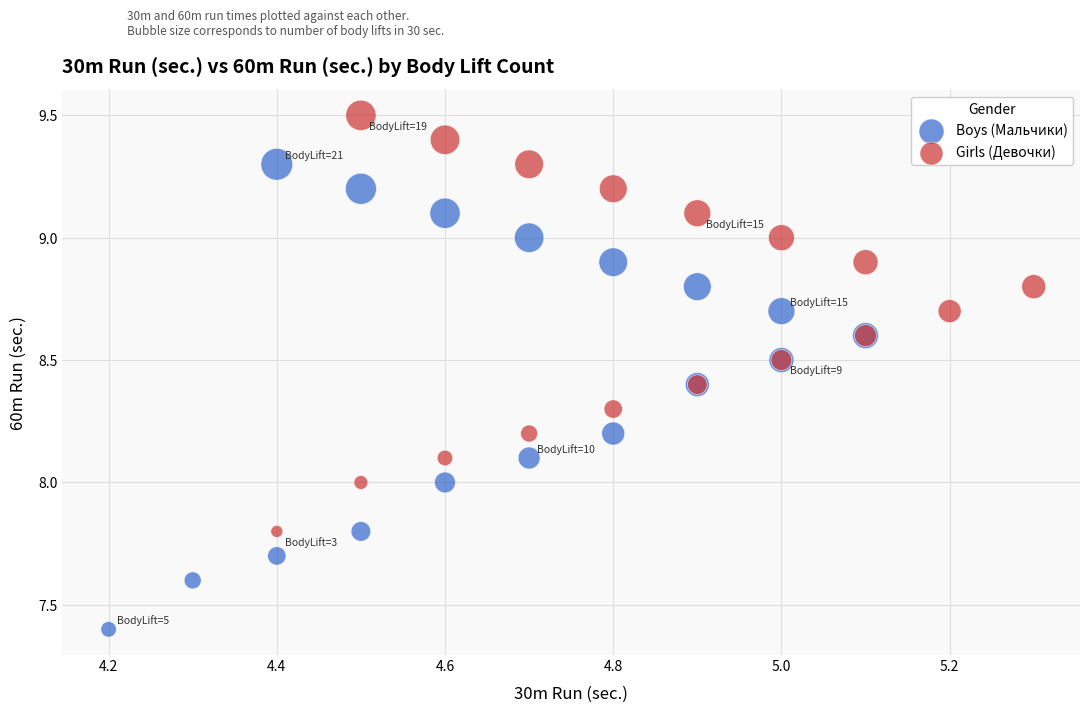

Which series reaches the maximum Y coordinate?

Girls (Девочки)